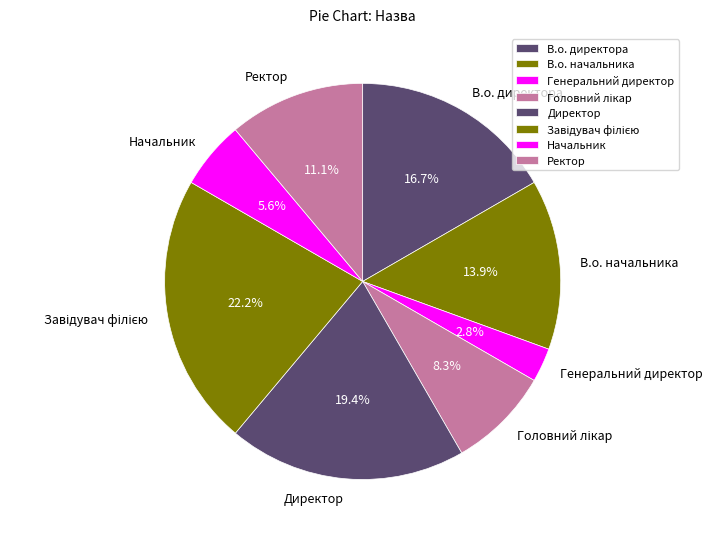

What percentage is the Ректор slice, to the nearest percent?

11%